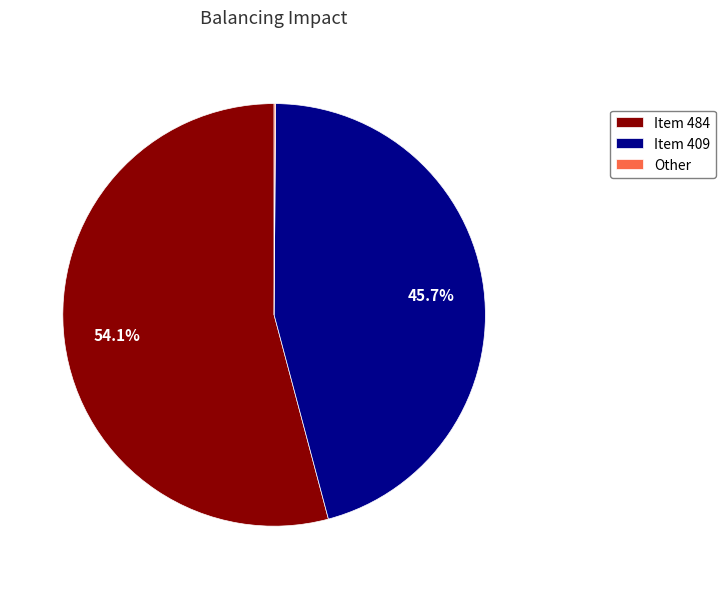

Is it true that Item 484 is 42% of the pie?

False